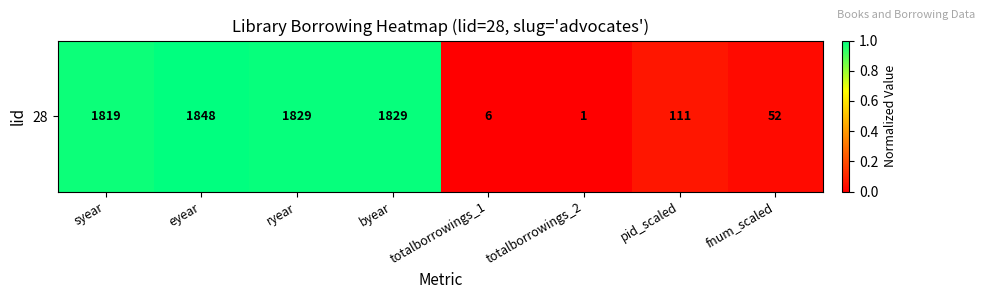

What is the average value?

0.5